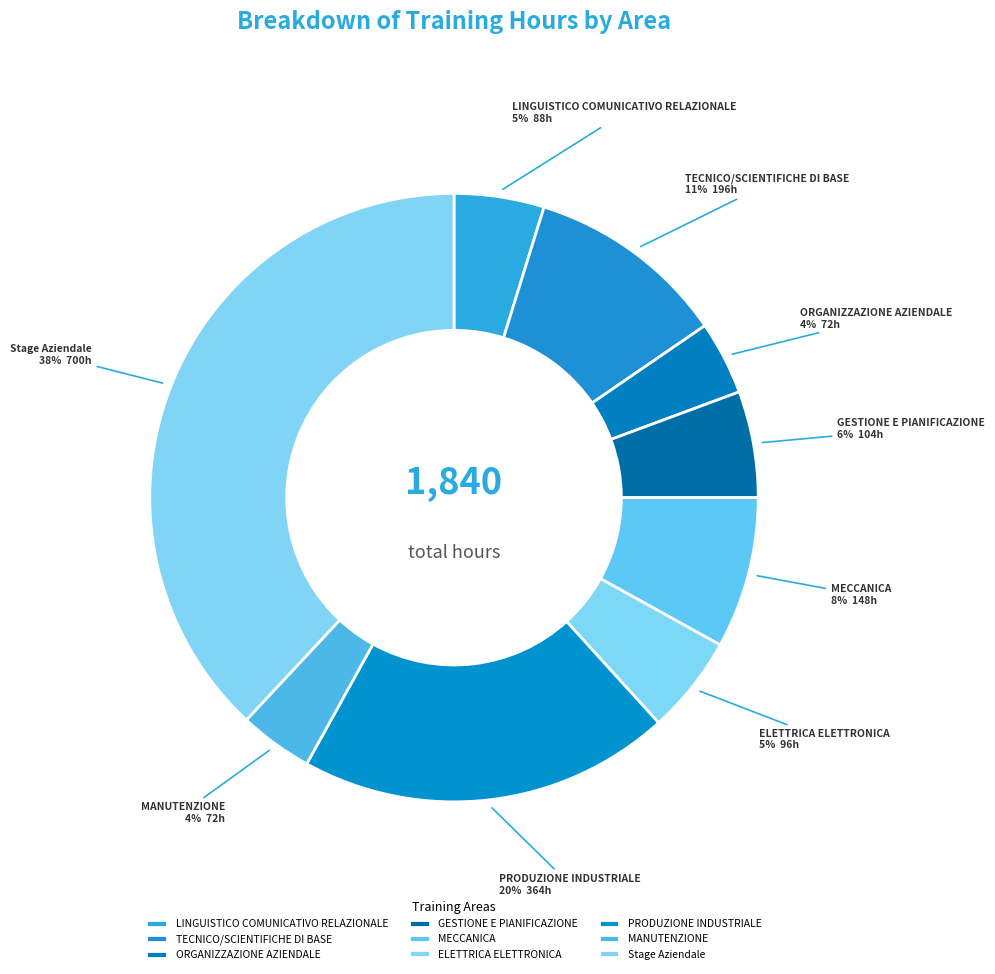

Does MANUTENZIONE represent more than half of the total?

No